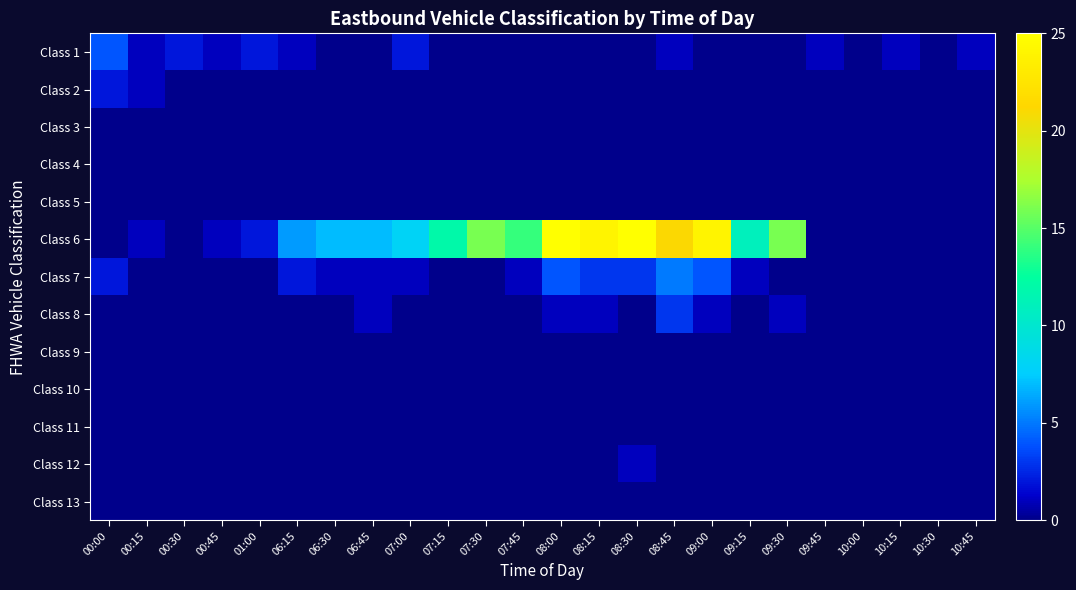

Which has a higher value, 08:30 or 01:00?

01:00